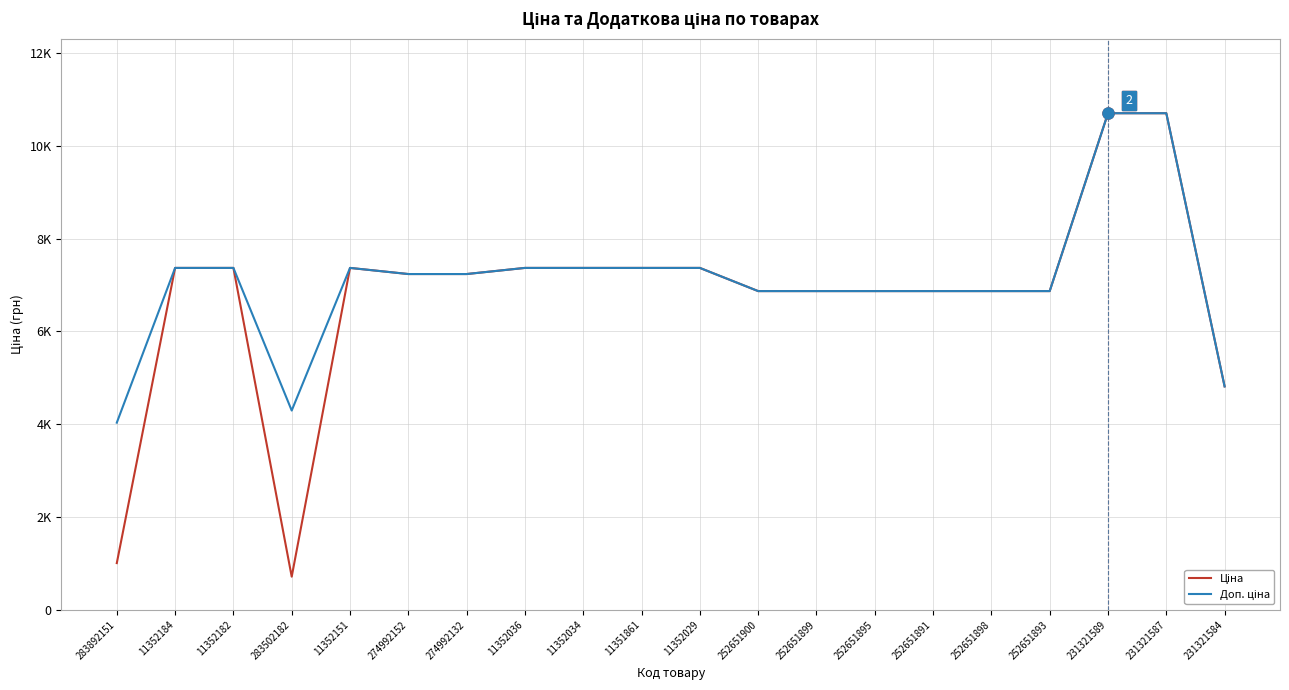

Does the chart have visible grid lines?

Yes